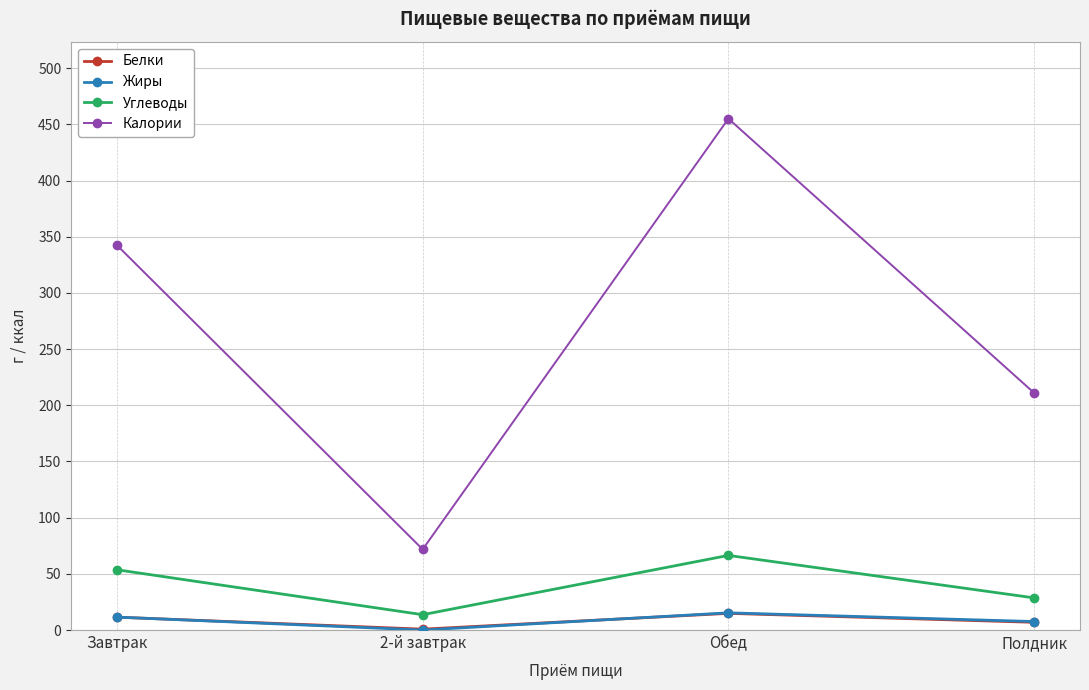

True or false: Углеводы has more than 1 interior local peaks.

False